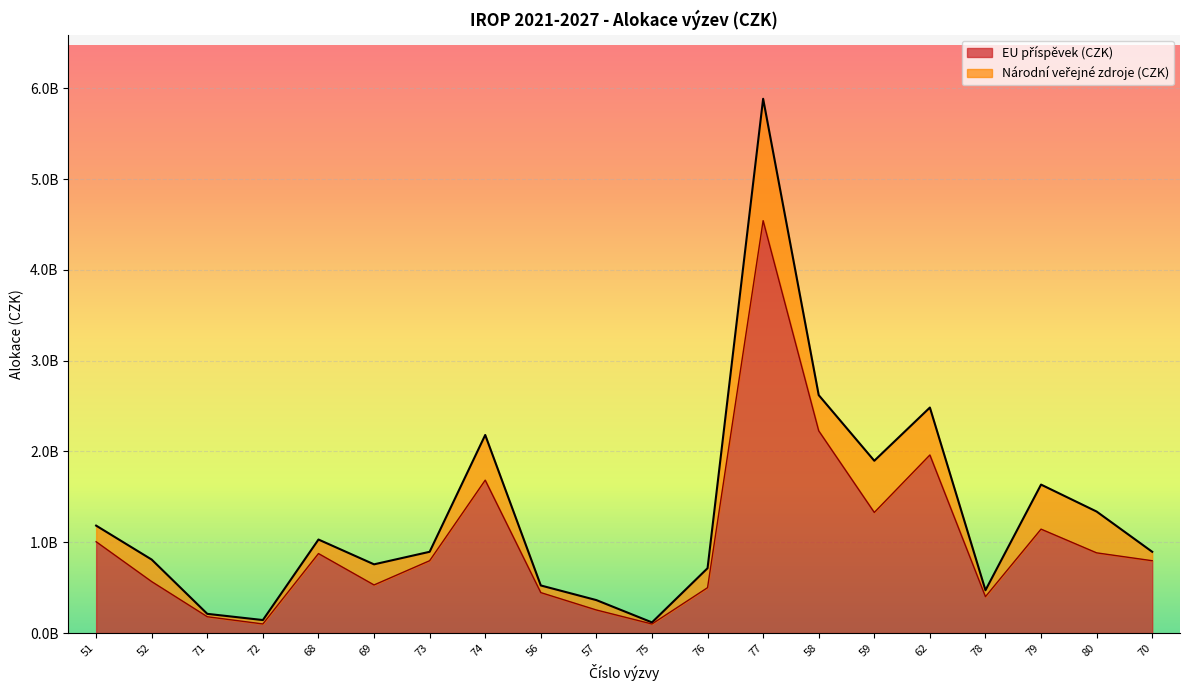

At which category does the chart reach its peak across all series?

77